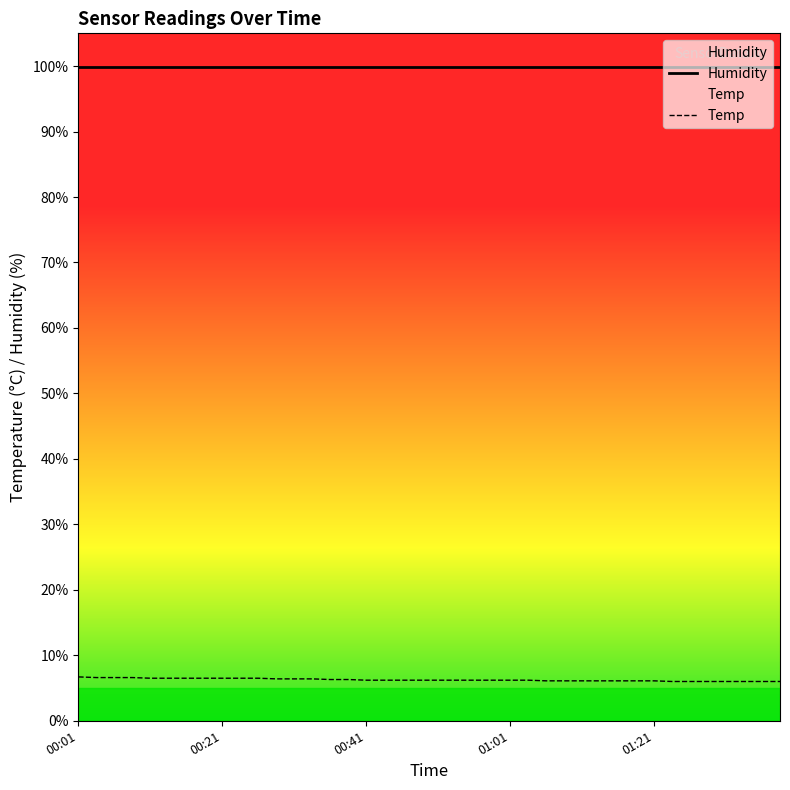

What is the sum of all Humidity values?

3996.0